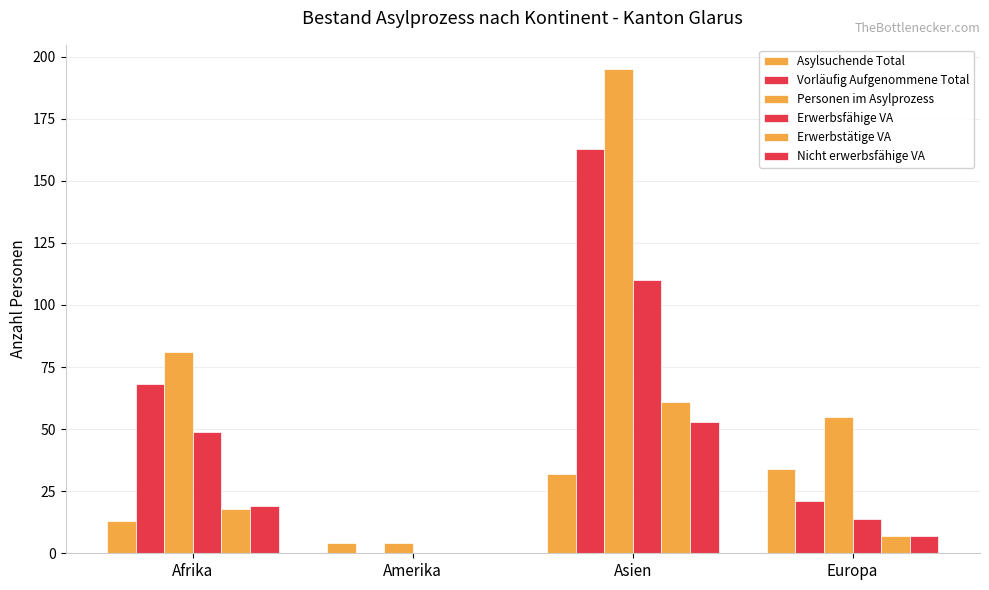

How many positive values does the Vorläufig Aufgenommene Total series have?

3